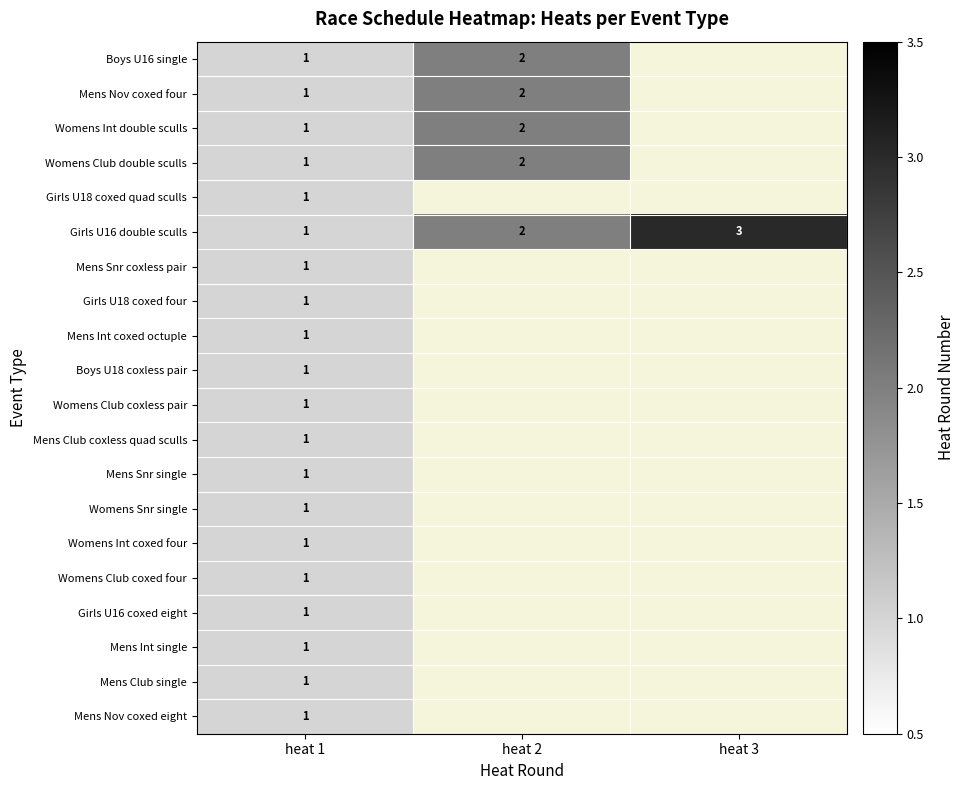

The Womens Snr single series shows 1 at heat 1. True or false?

True